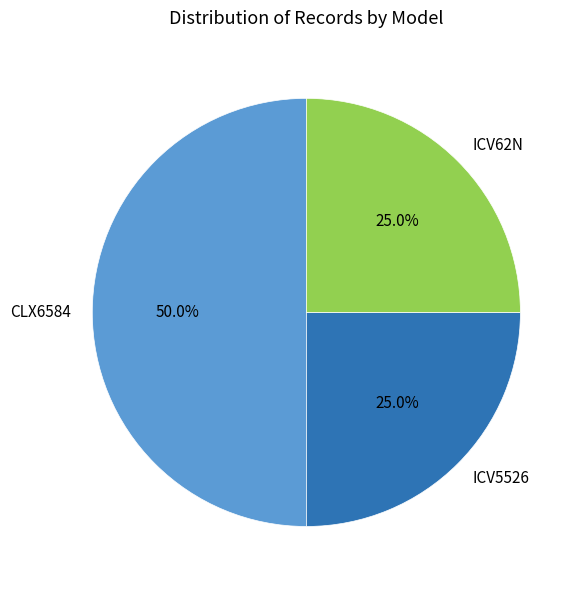

How many segments does this pie chart have?

3